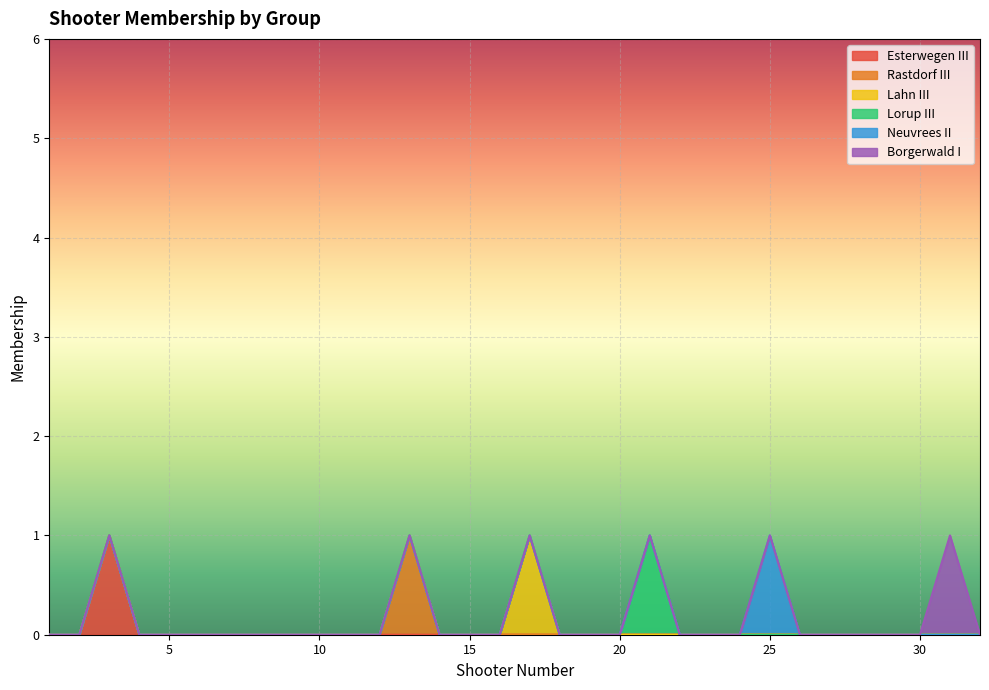

At which category does Lorup III reach its first local peak?

21